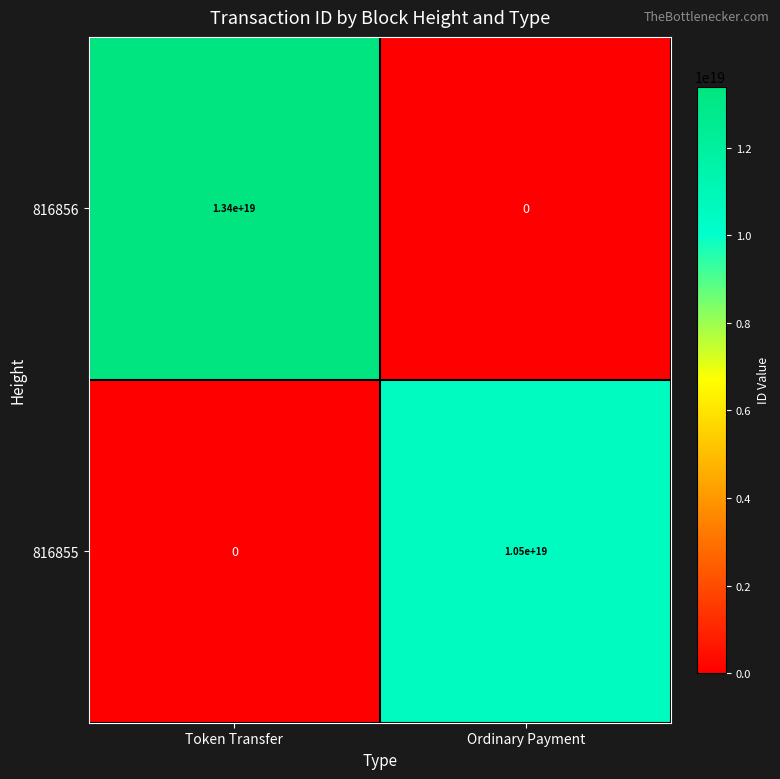

The 816856 series shows 21743174457704792064 at Token Transfer. True or false?

False